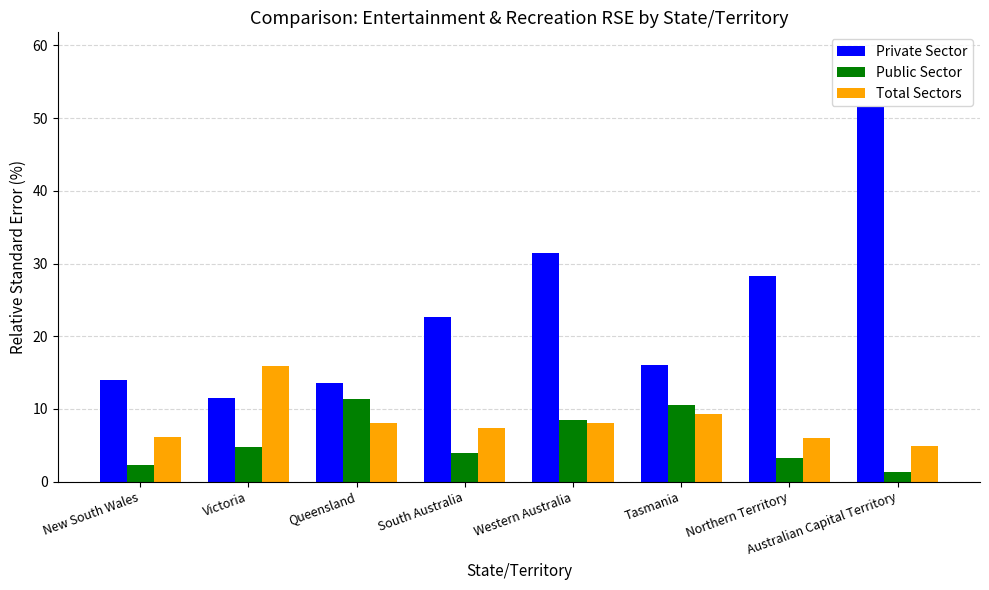

How many data points in Private Sector are above 22?

4